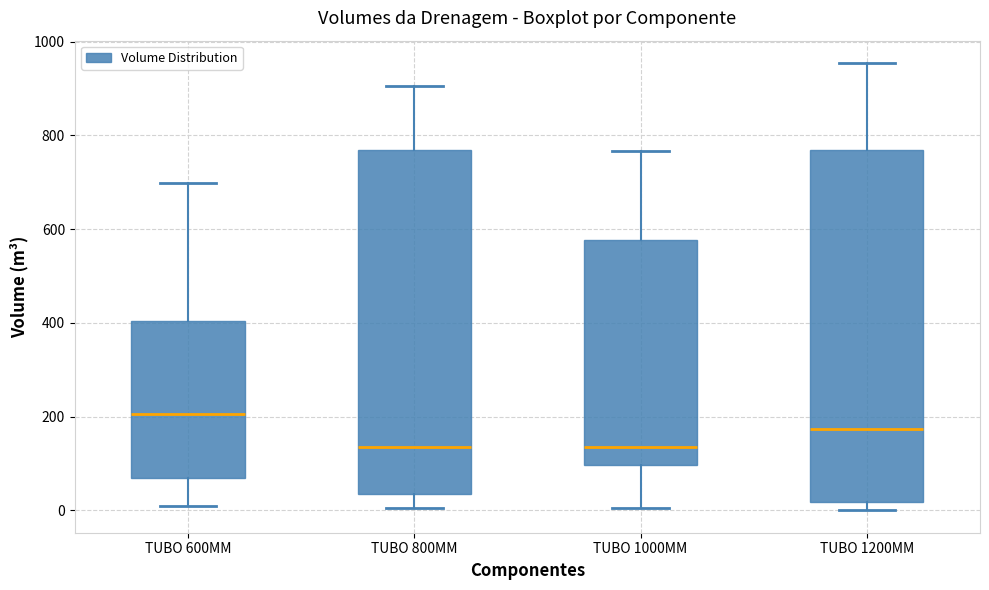

Reading left to right, transcribe this box plot: for each box, give where its median line is, the range the box spans, and where its two whiskers end, as read against the y-axis. The values are not printed on the chart, so give them approximately, as read against the axis.

TUBO 600MM: median 200, box 60 to 400, whiskers 0 to 700
TUBO 800MM: median 140, box 40 to 760, whiskers 0 to 900
TUBO 1000MM: median 140, box 100 to 580, whiskers 0 to 760
TUBO 1200MM: median 180, box 20 to 760, whiskers 0 to 960